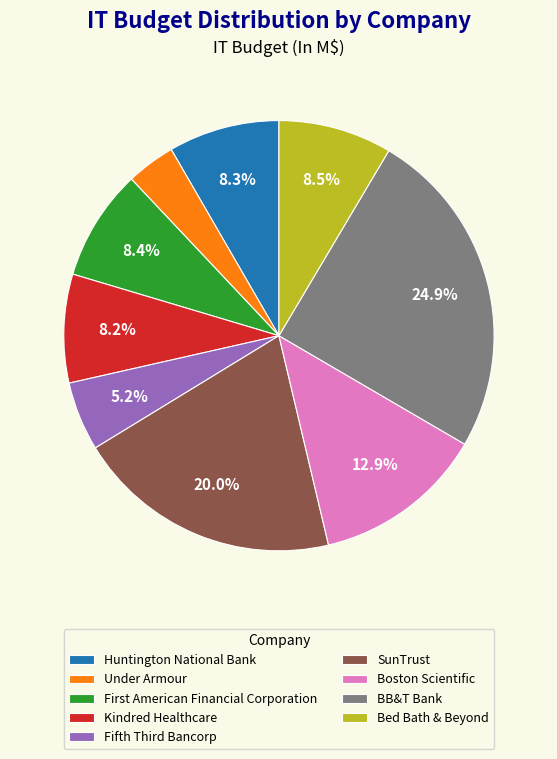

To the nearest percent, what portion does Under Armour represent?

4%